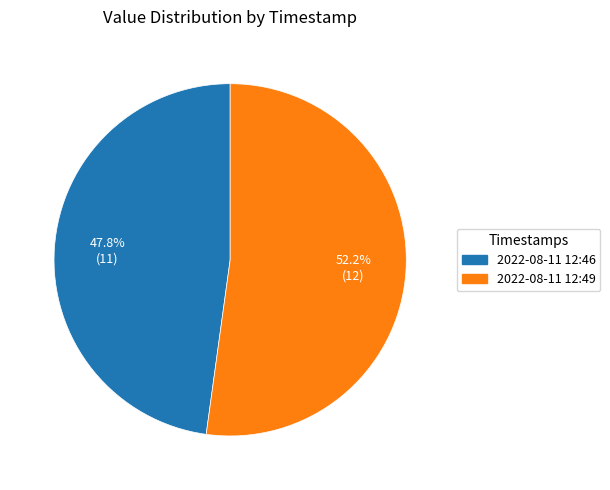

Between 2022-08-11 12:49 and 2022-08-11 12:46, which is larger?

2022-08-11 12:49